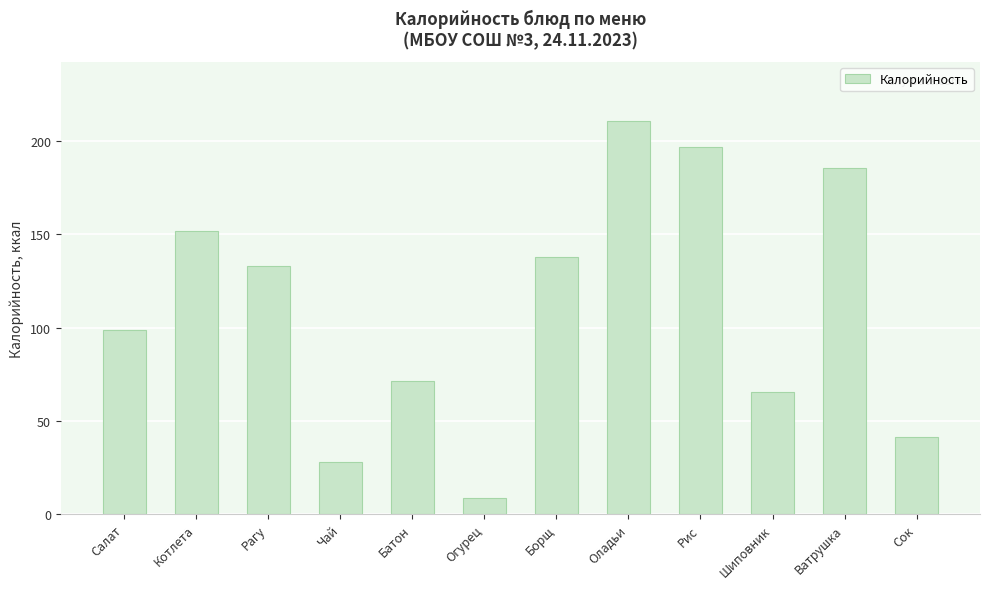

What is the difference between the values at Шиповник and Ватрушка?

120.3